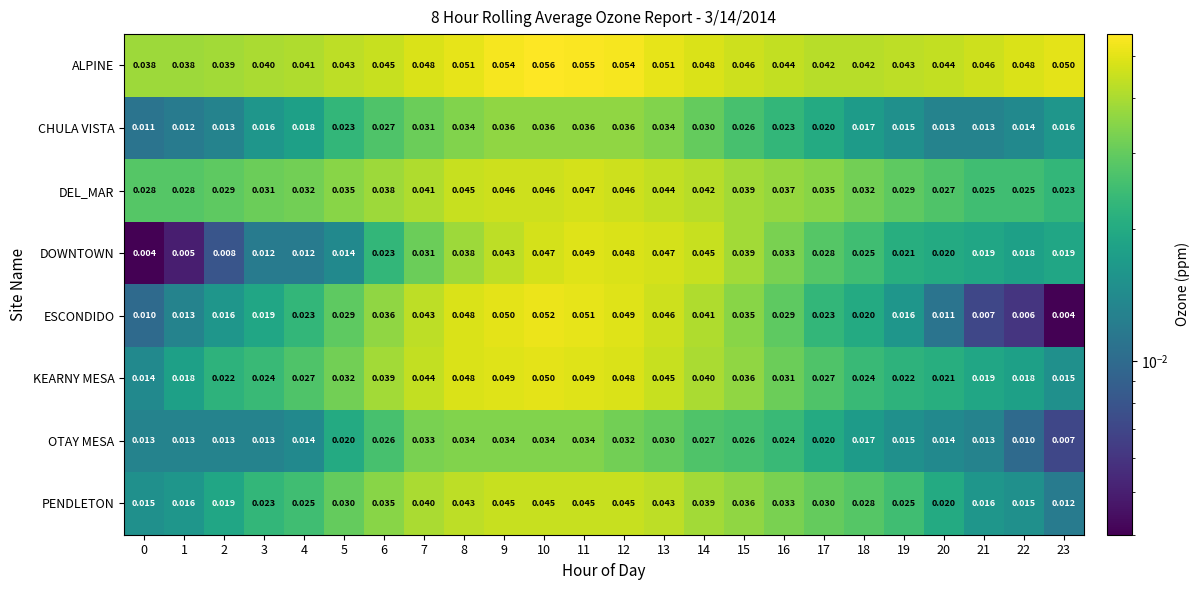

Which series changed the most between 1 and 17?

DOWNTOWN